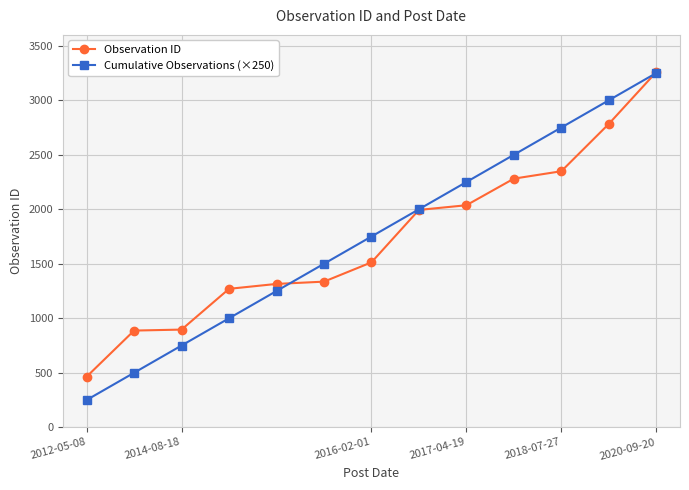

True or false: Observation ID has more than 2 interior local peaks.

False